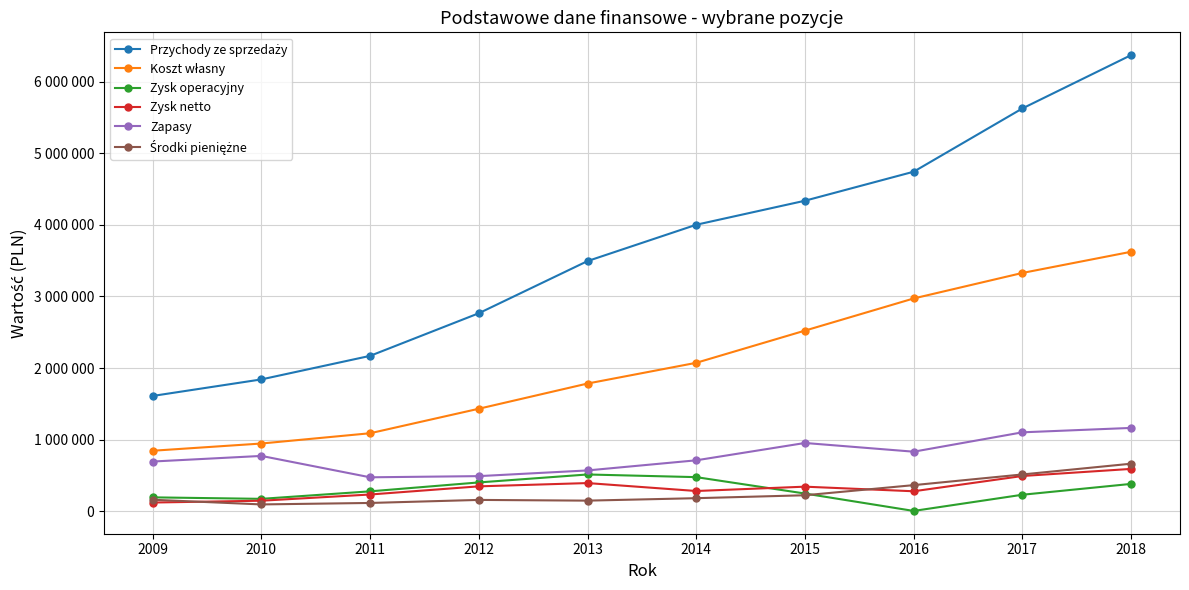

Which label corresponds to the largest value in the chart?

2018